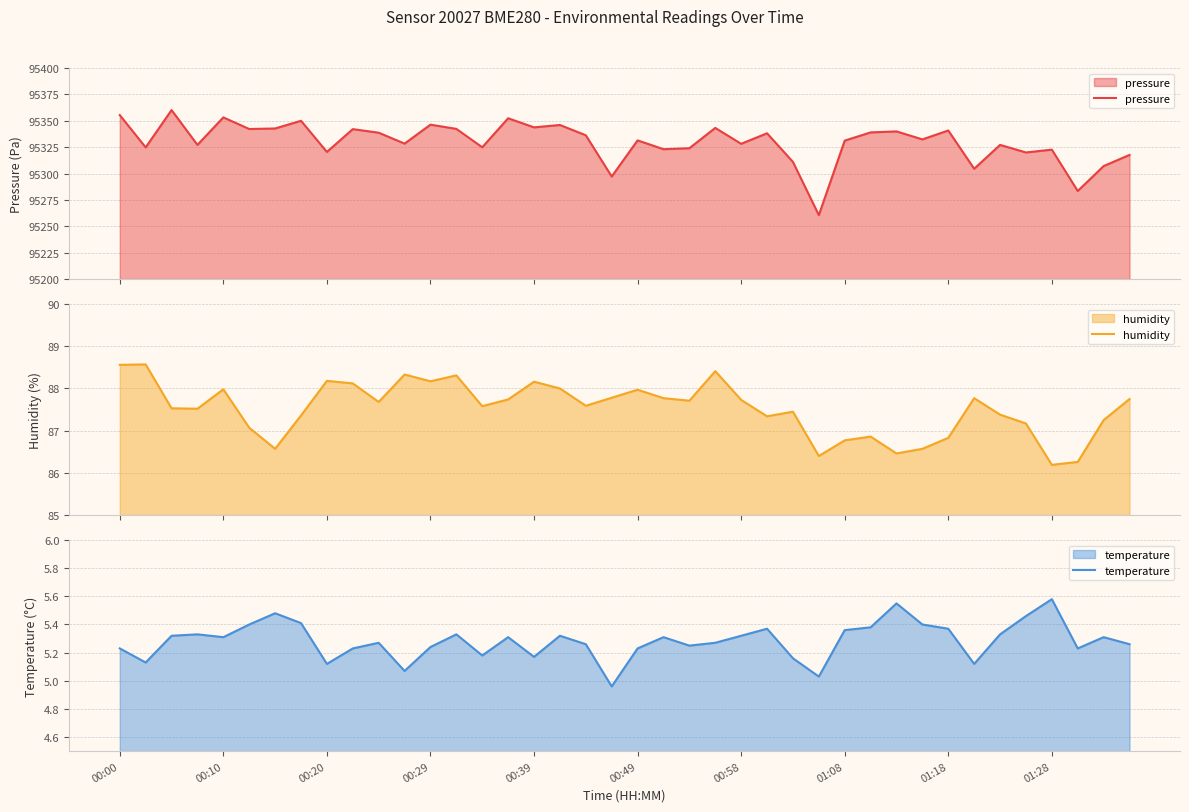

At 38, list the series in order from largest to smallest.

pressure, humidity, temperature